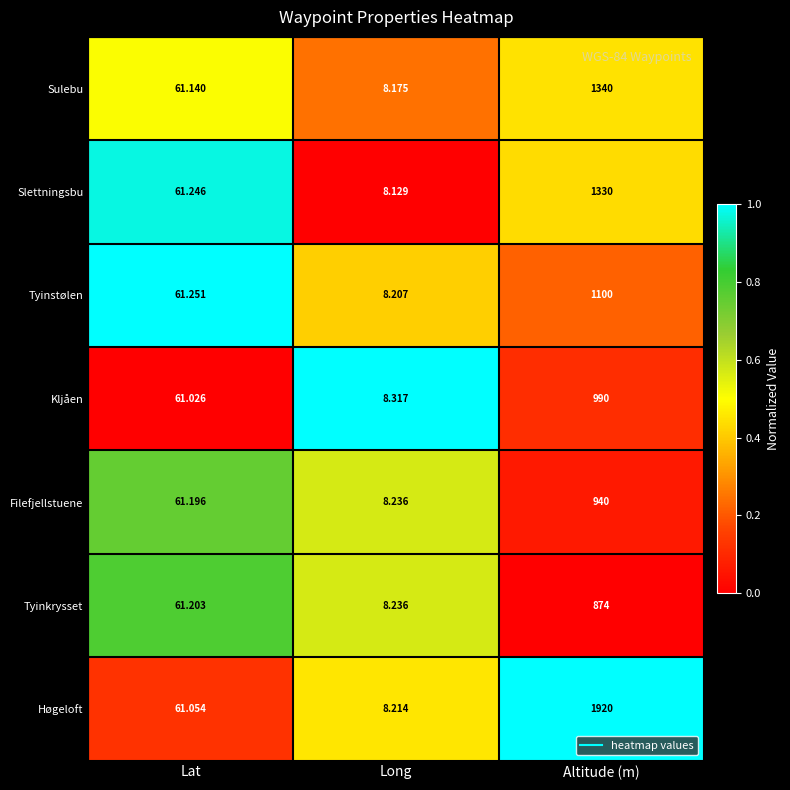

Which series has the largest total across all categories?

Høgeloft